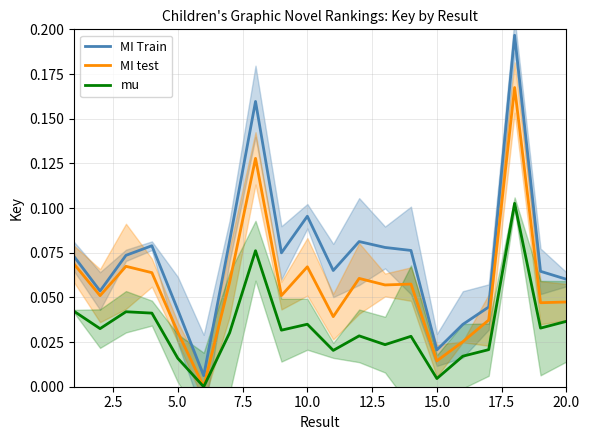

Reading left to right, what are all the values shown in this chart?

MI Train: 0.1	0.1	0.1	0.1	0.0	0.0	0.1	0.2	0.1	0.1	0.1	0.1	0.1	0.1	0.0	0.0	0.0	0.2	0.1	0.1
MI test: 0.1	0.1	0.1	0.1	0.0	0.0	0.1	0.1	0.1	0.1	0.0	0.1	0.1	0.1	0.0	0.0	0.0	0.2	0.0	0.0
mu: 0.0	0.0	0.0	0.0	0.0	0.0	0.0	0.1	0.0	0.0	0.0	0.0	0.0	0.0	0.0	0.0	0.0	0.1	0.0	0.0